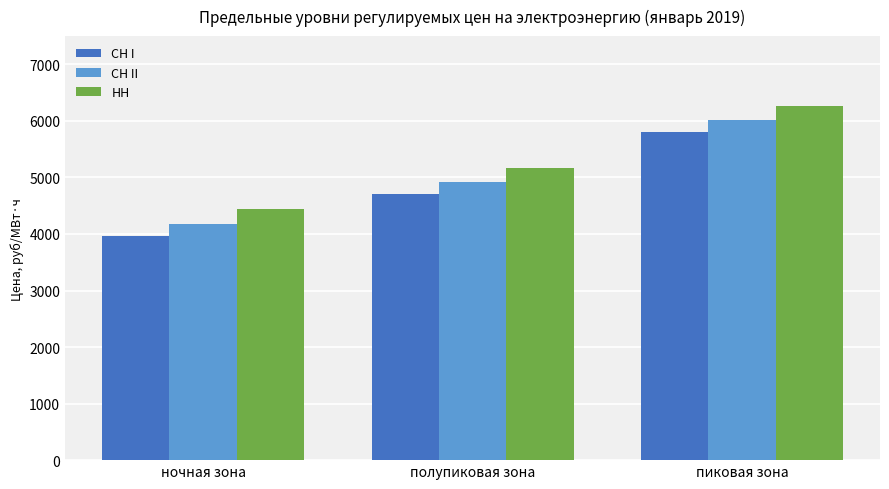

What is the sum of all СН I values?

14456.3